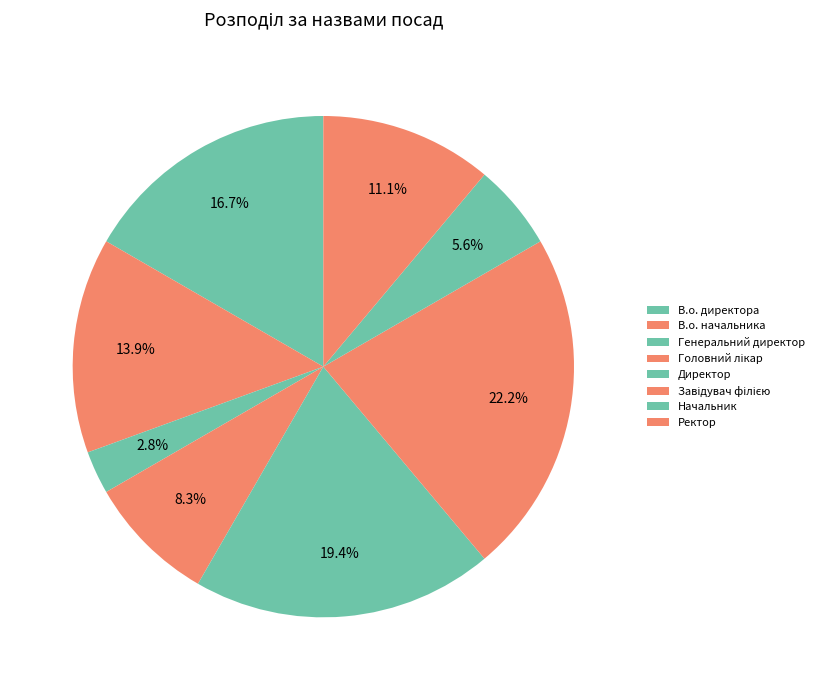

What is the change in value from Завідувач філією to Начальник?

-6